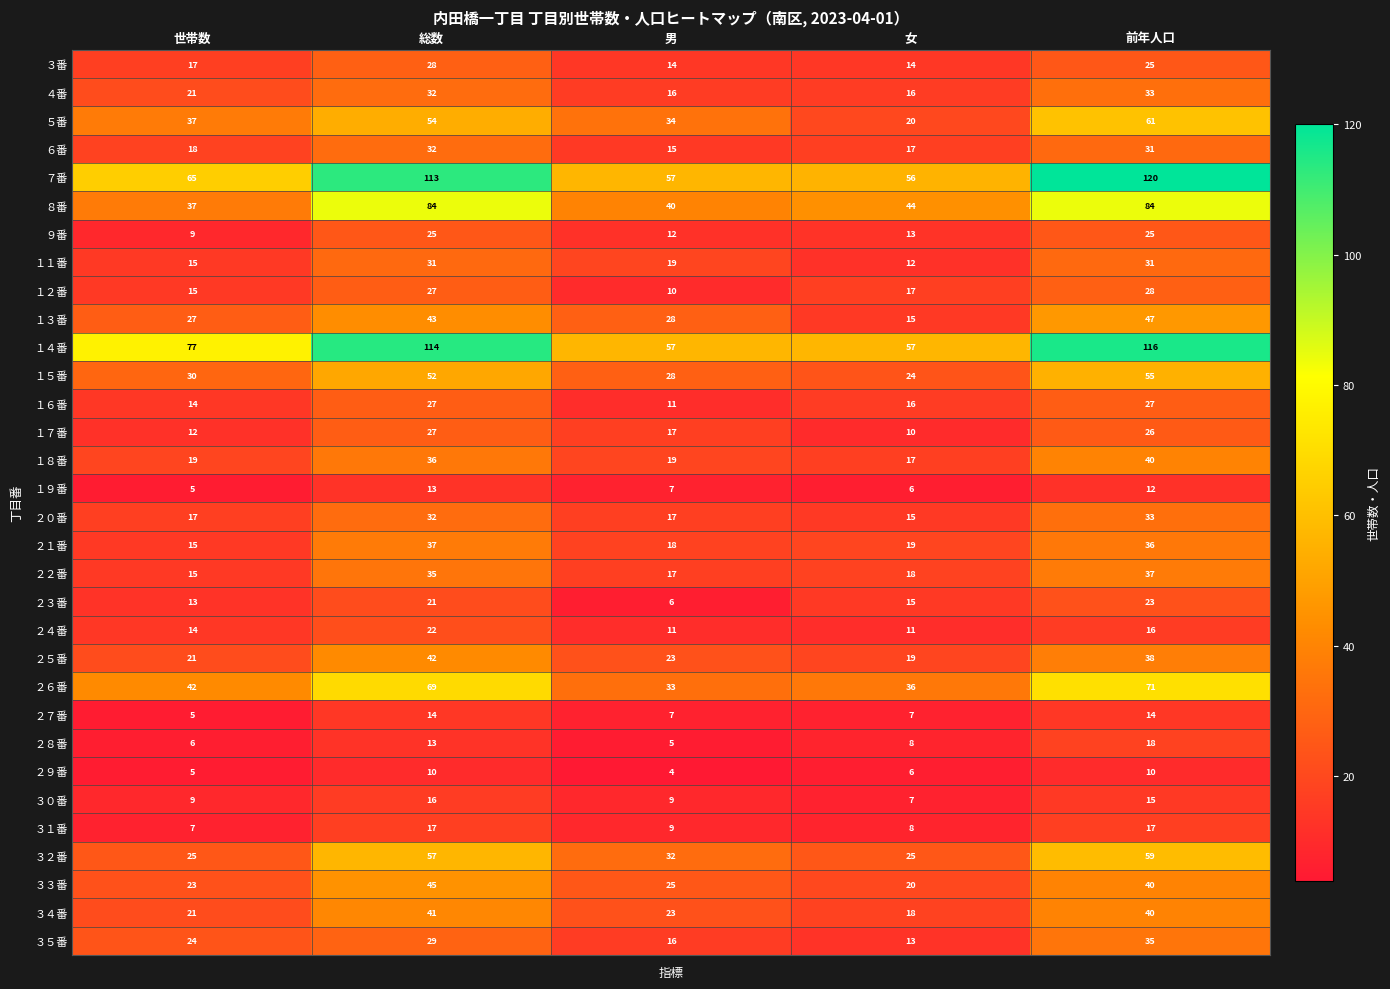

Read the ４番 value at 男, to the nearest 5.

15